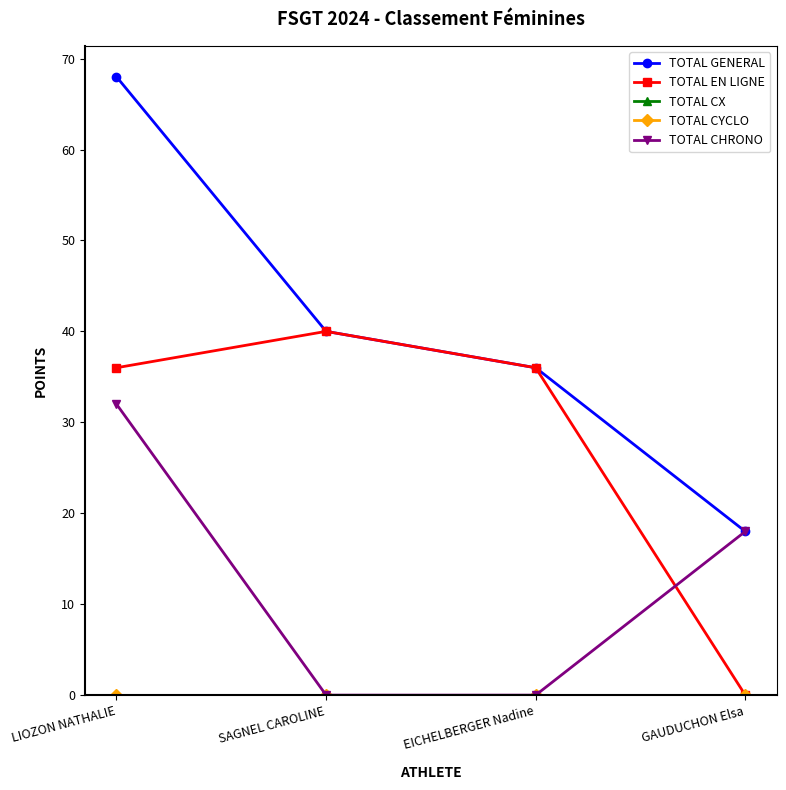

Does the chart have visible grid lines?

No